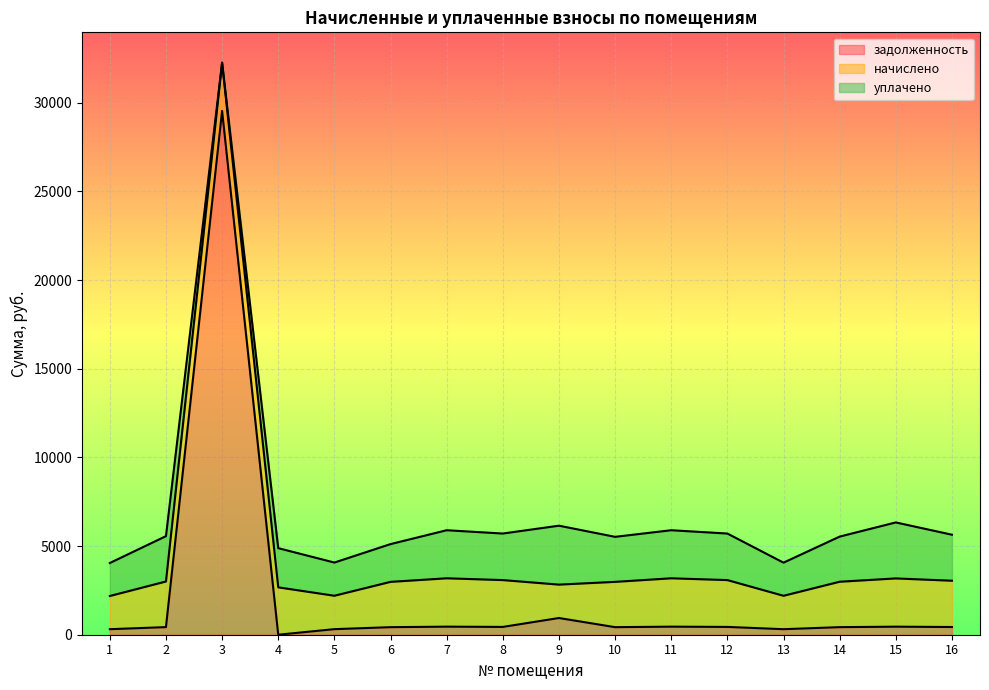

What is the difference between the maximum and minimum values in the уплачено series?

3322.2